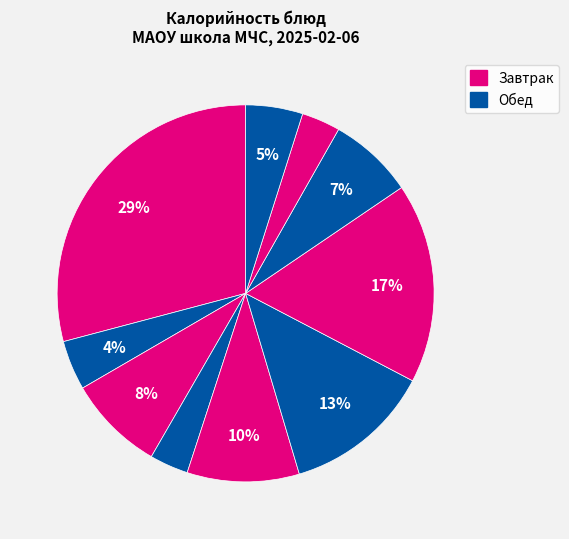

Does any single category account for the majority?

No